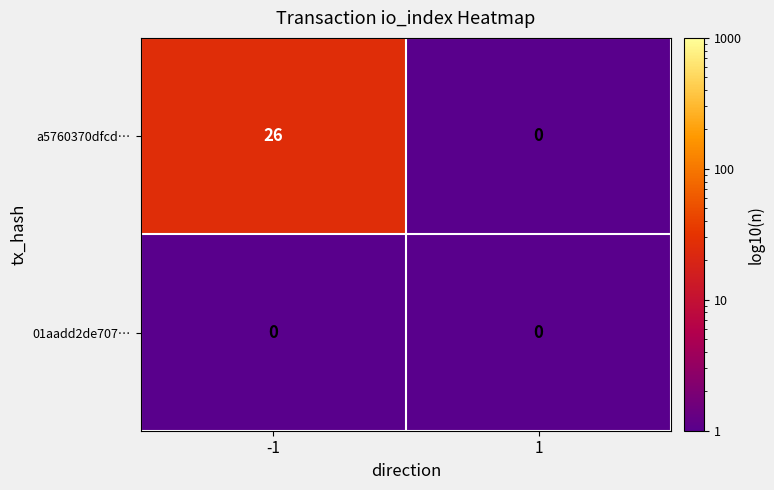

Reading left to right, list all the values displayed in this chart.

a5760370dfcd…: 26	0
01aadd2de707…: 0	0